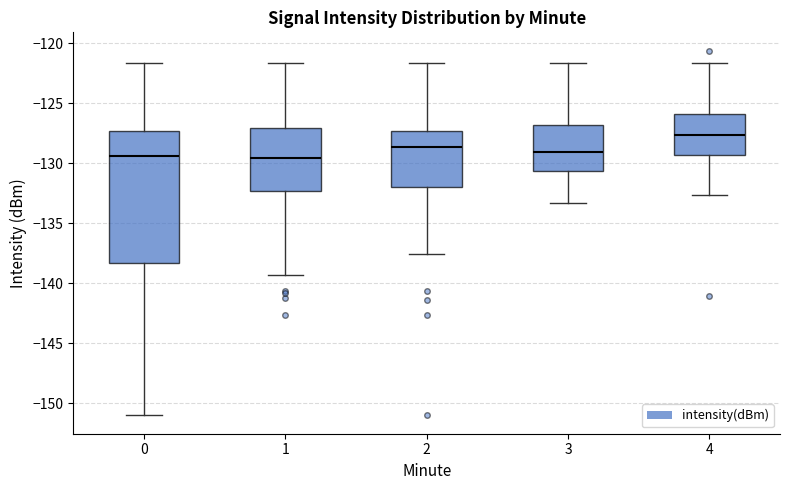

Reading left to right, read every box against the y-axis: the position of its median line, the range the box covers, and the ends of its whiskers. The values are not printed on the chart, so give them approximately, as read against the axis.

0: median -129.5, box -138.5 to -127.5, whiskers -151.0 to -121.5
1: median -129.5, box -132.5 to -127.0, whiskers -139.5 to -121.5
2: median -128.5, box -132.0 to -127.5, whiskers -137.5 to -121.5
3: median -129.0, box -130.5 to -127.0, whiskers -133.5 to -121.5
4: median -127.5, box -129.5 to -126.0, whiskers -132.5 to -121.5